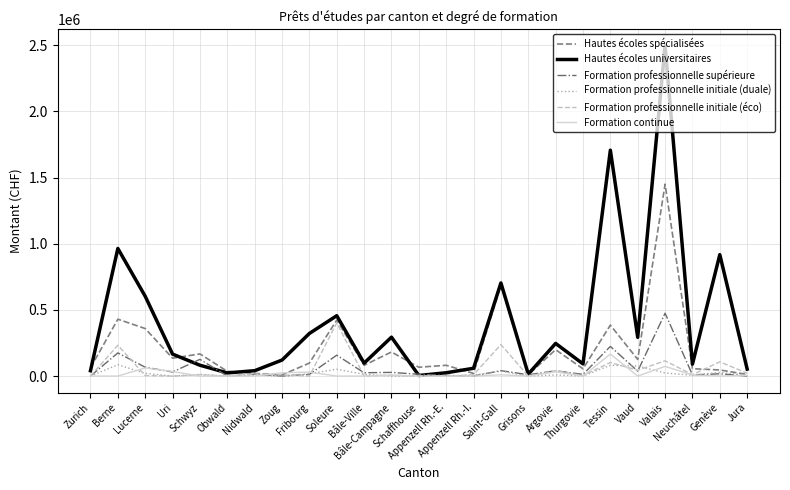

Does the chart display data point markers on the line(s)?

No